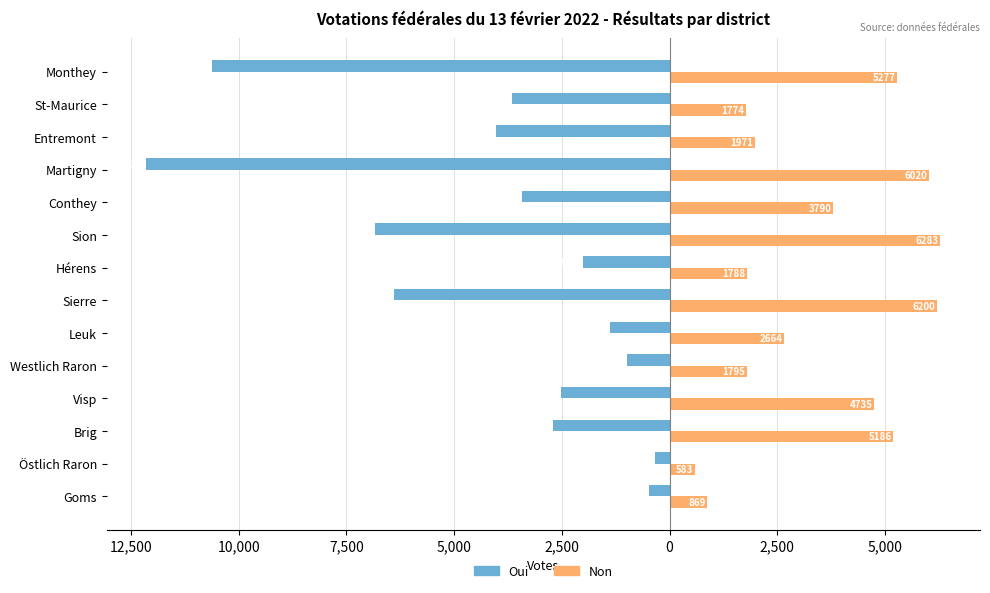

What are all the series names shown in the legend?

Oui, Non